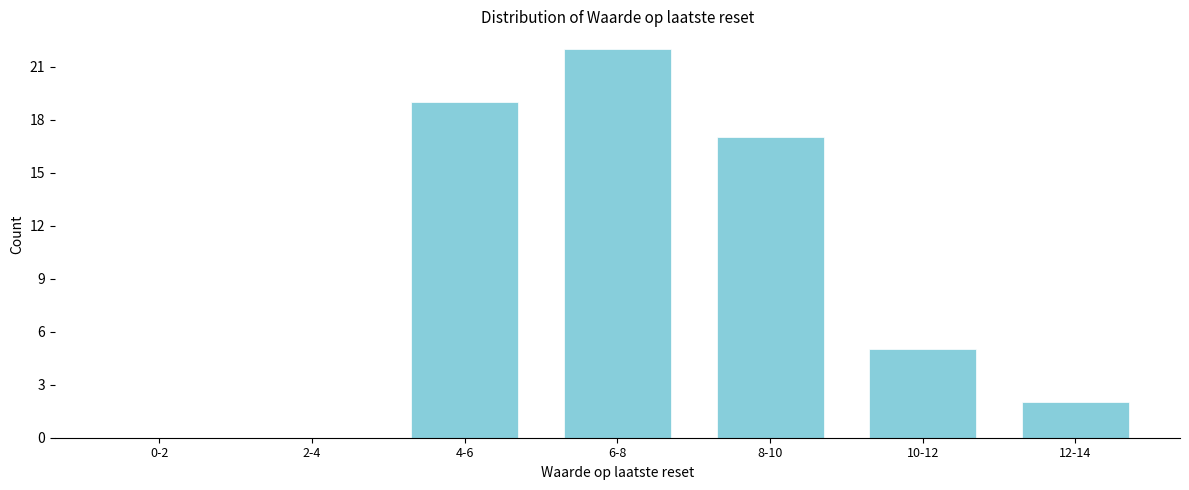

Reading left to right, list all the values displayed in this chart.

0-2=0	2-4=0	4-6=19	6-8=22	8-10=17	10-12=5	12-14=2